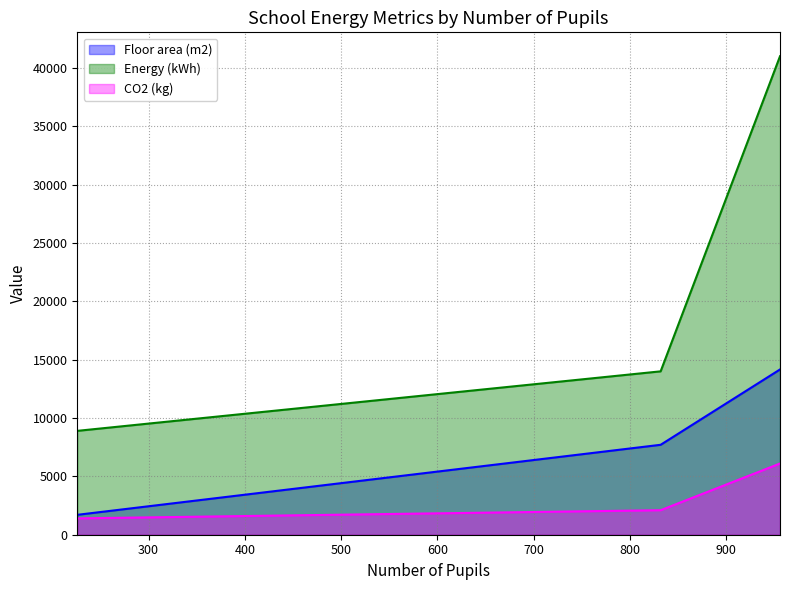

At 226, list the series in order from largest to smallest.

Energy (kWh), Floor area (m2), CO2 (kg)